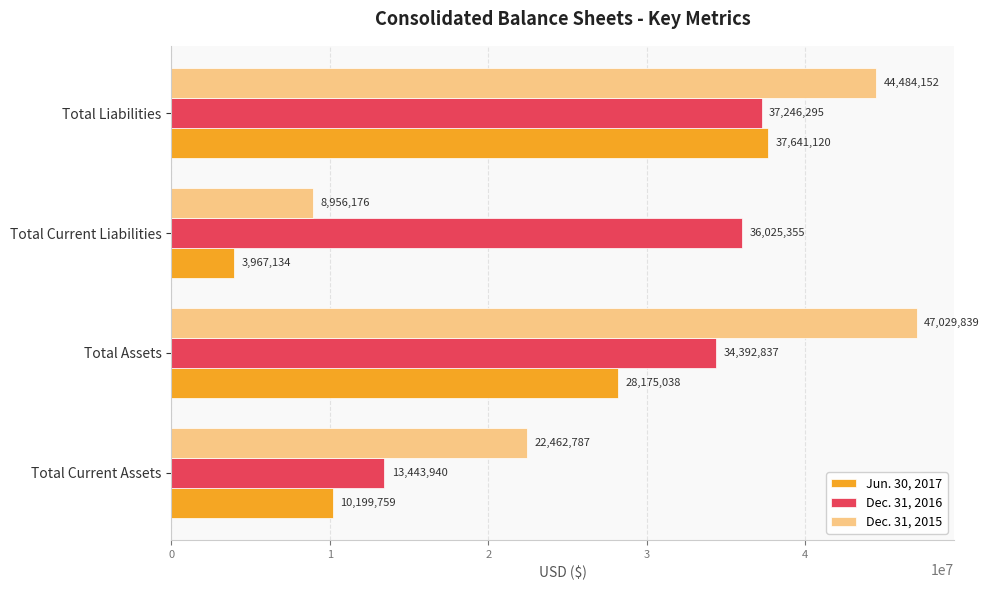

At Total Current Assets, list the series in order from largest to smallest.

Dec. 31, 2015, Dec. 31, 2016, Jun. 30, 2017